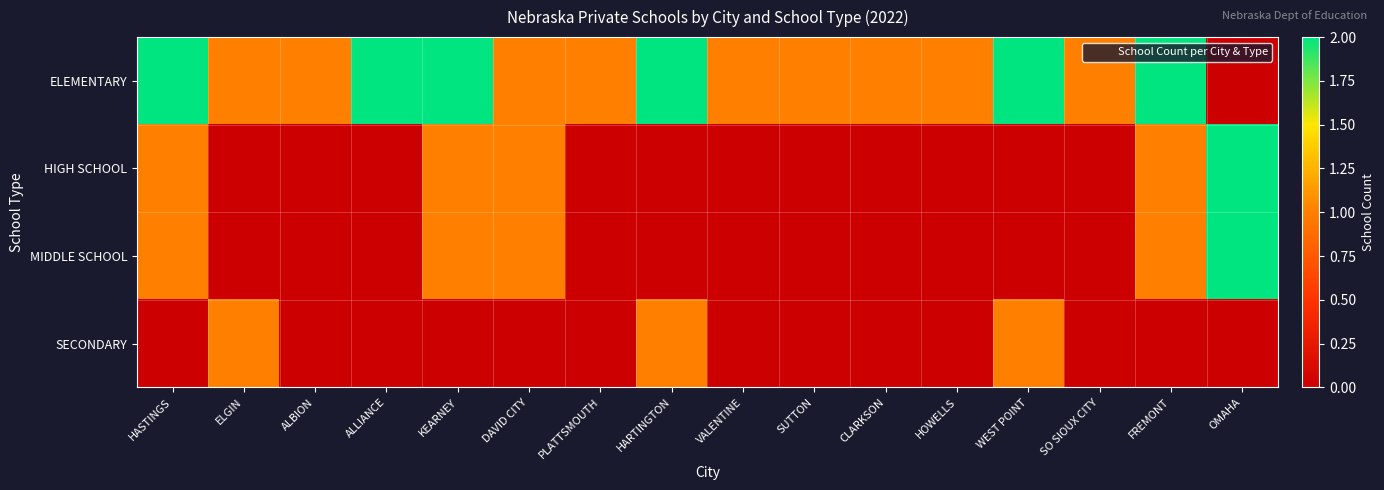

What is the total value across all series at FREMONT?

4